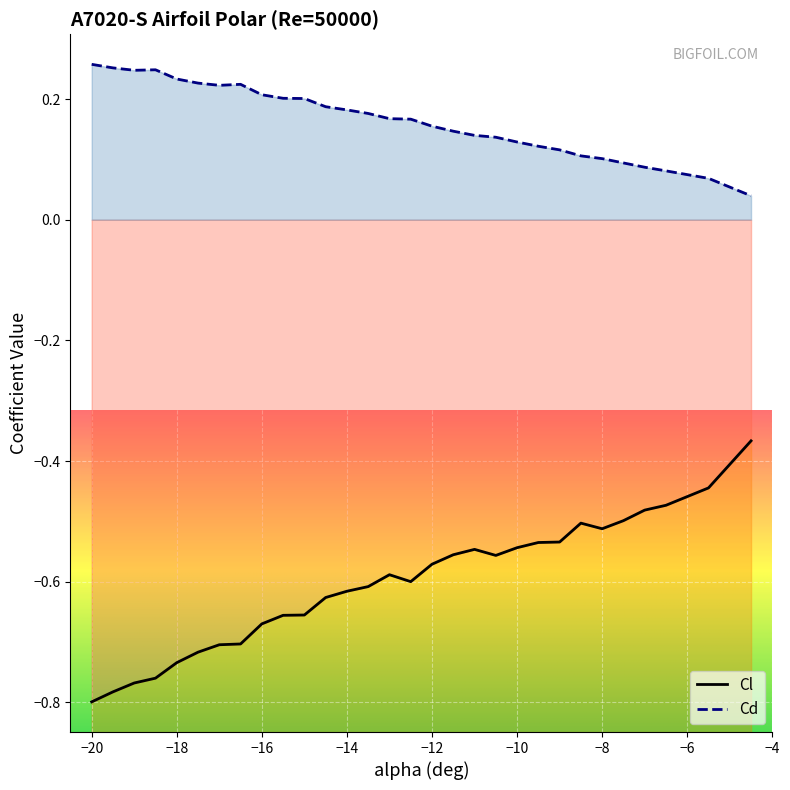

Reading right to left, list all the values displayed in this chart.

Cl: -0.4	-0.4	-0.5	-0.5	-0.5	-0.5	-0.5	-0.5	-0.5	-0.5	-0.6	-0.5	-0.6	-0.6	-0.6	-0.6	-0.6	-0.6	-0.6	-0.7	-0.7	-0.7	-0.7	-0.7	-0.7	-0.7	-0.8	-0.8	-0.8	-0.8
Cd: 0.0	0.1	0.1	0.1	0.1	0.1	0.1	0.1	0.1	0.1	0.1	0.1	0.1	0.2	0.2	0.2	0.2	0.2	0.2	0.2	0.2	0.2	0.2	0.2	0.2	0.2	0.2	0.2	0.3	0.3